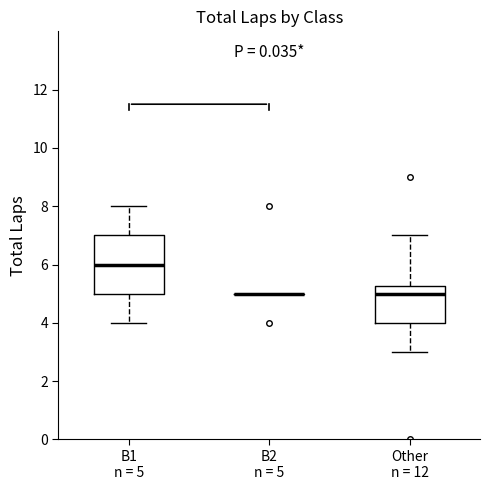

Where is the lower edge of the box for Other n = 12 on the y-axis? The values are not printed on the chart, so give them approximately, as read against the axis.

4.0